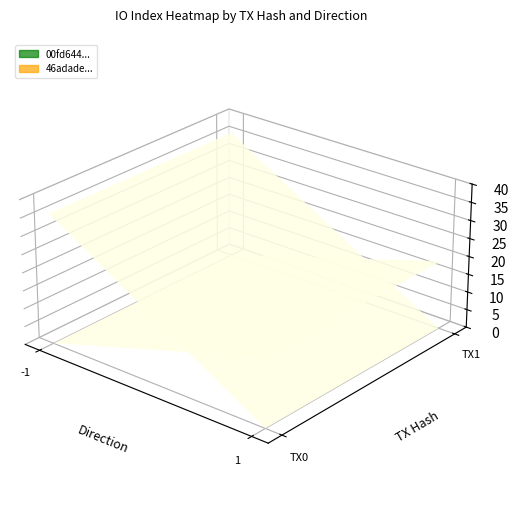

Which series has the largest total across all categories?

00fd644ef38fd2bafb56e59daff49e64ceac07c